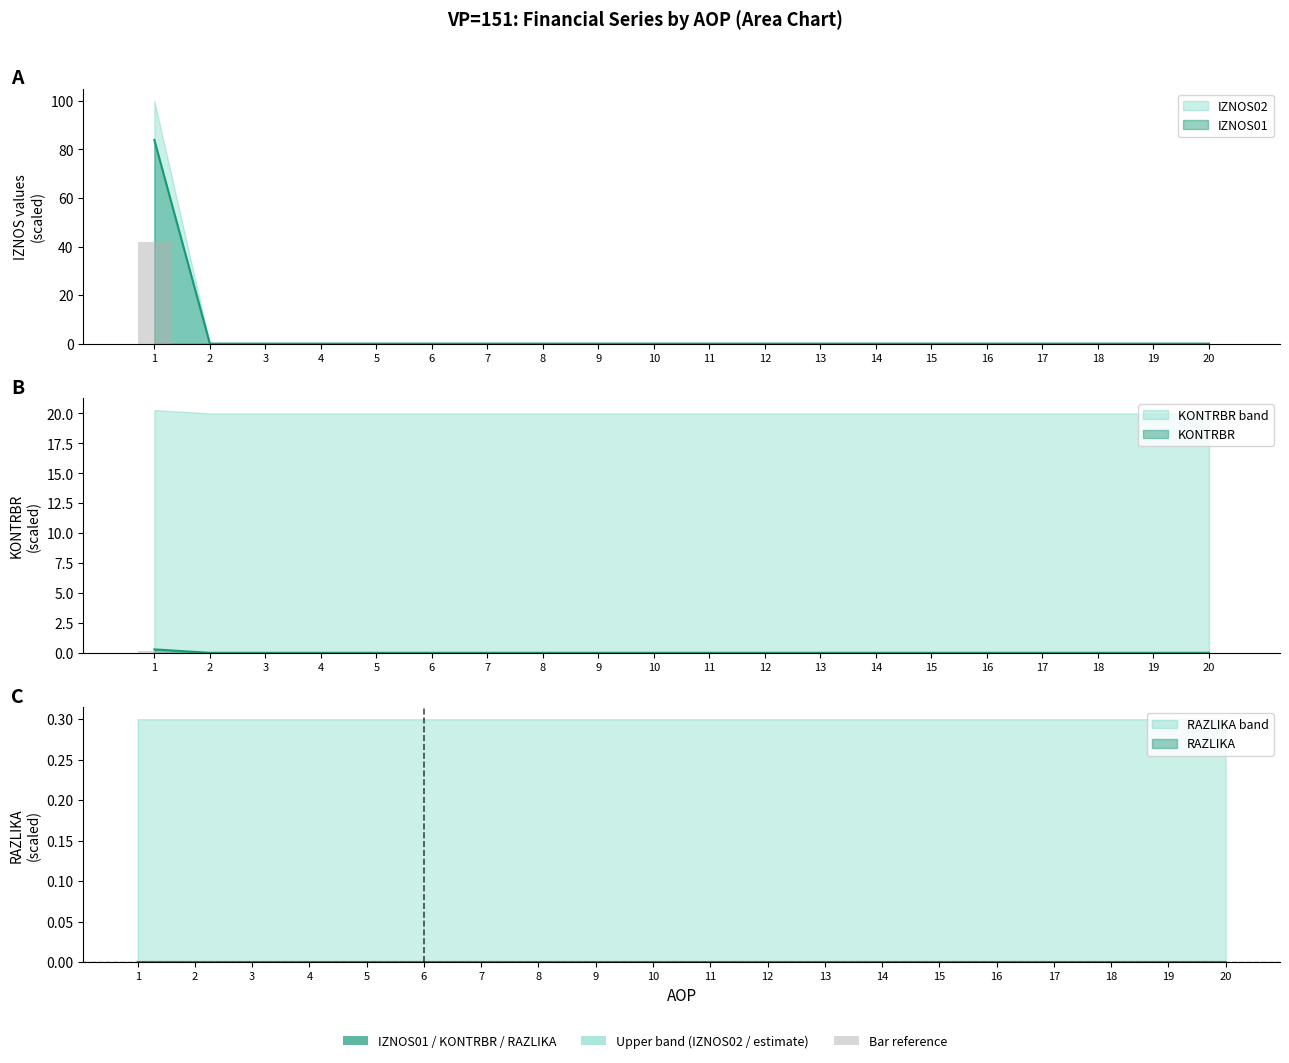

Rank the series at 3 from lowest to highest value.

IZNOS01, IZNOS02, KONTRBR, RAZLIKA